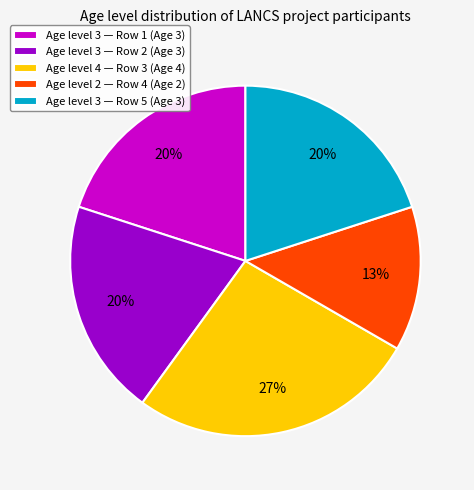

How many segments does this pie chart have?

5